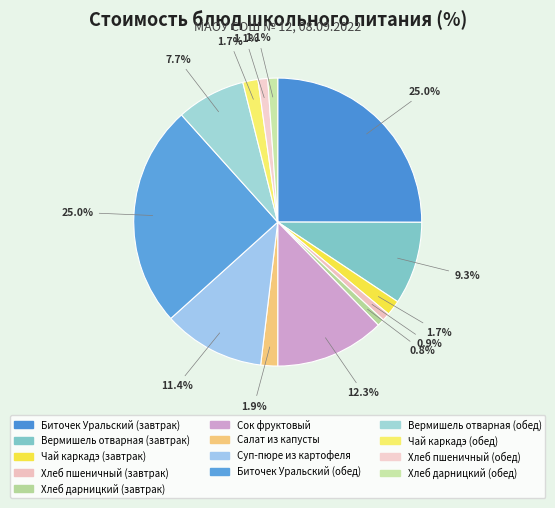

Is there any slice that represents more than half of the pie?

No